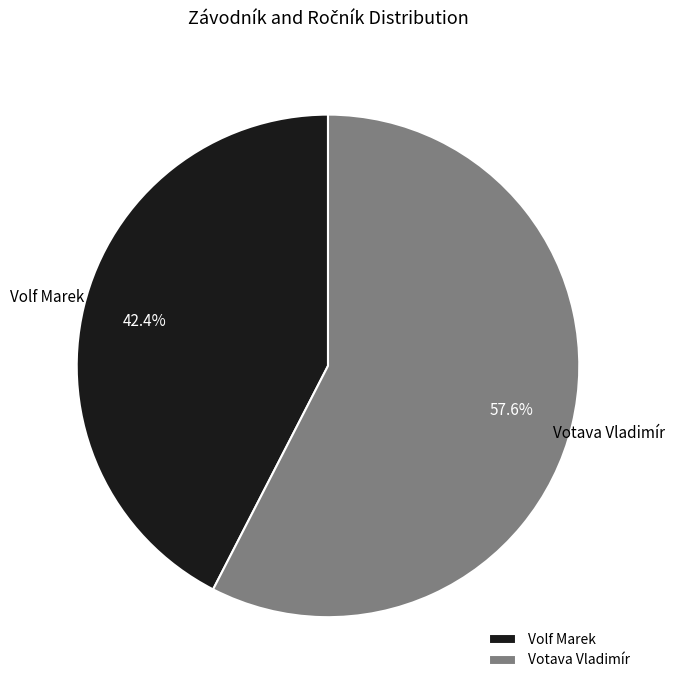

To the nearest percent, what is the difference between the Votava Vladimír and Volf Marek slice percentages?

15%